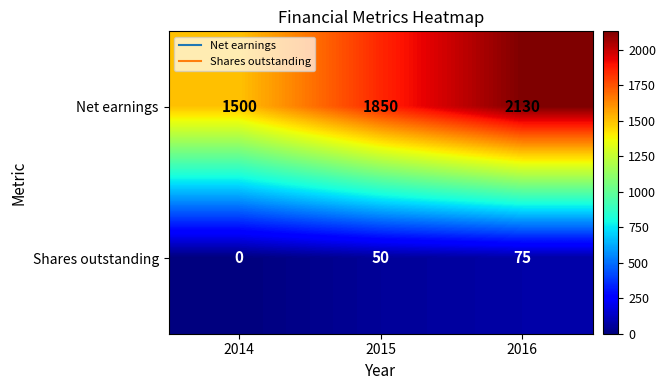

The value of Shares outstanding at 2014 is 0. True or false?

True